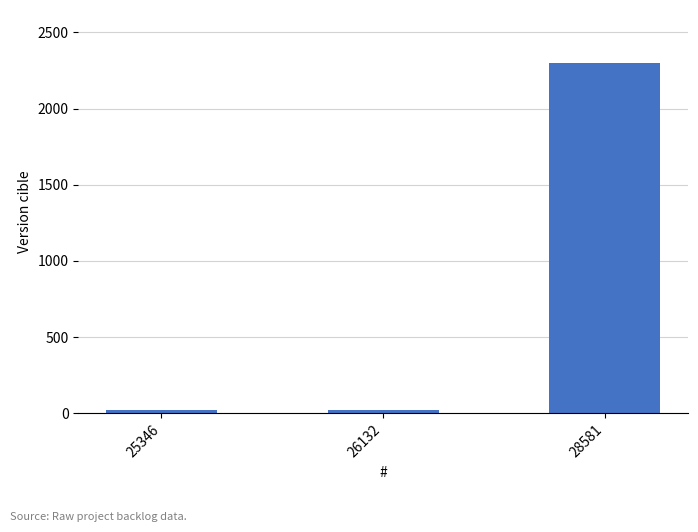

What value does the data have at 28581?

2301.0